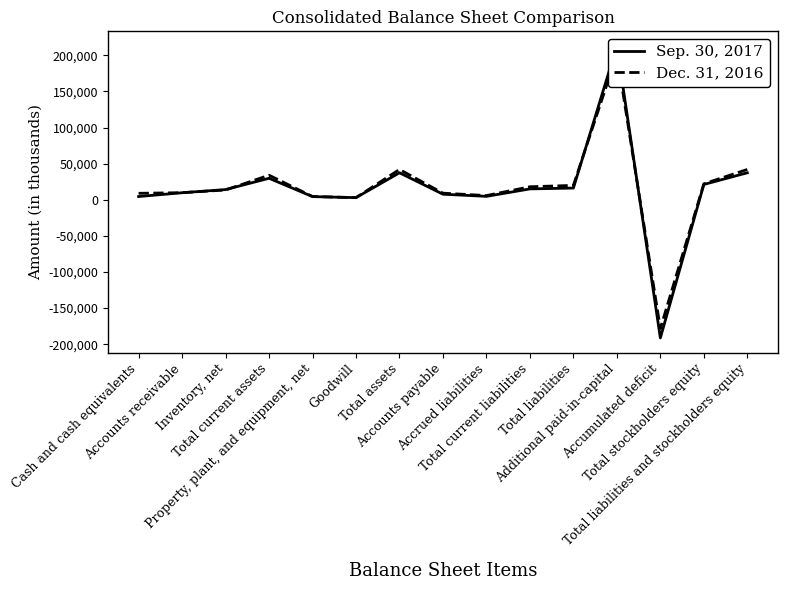

What is the difference between the maximum and minimum values in the Sep. 30, 2017 series?

404356